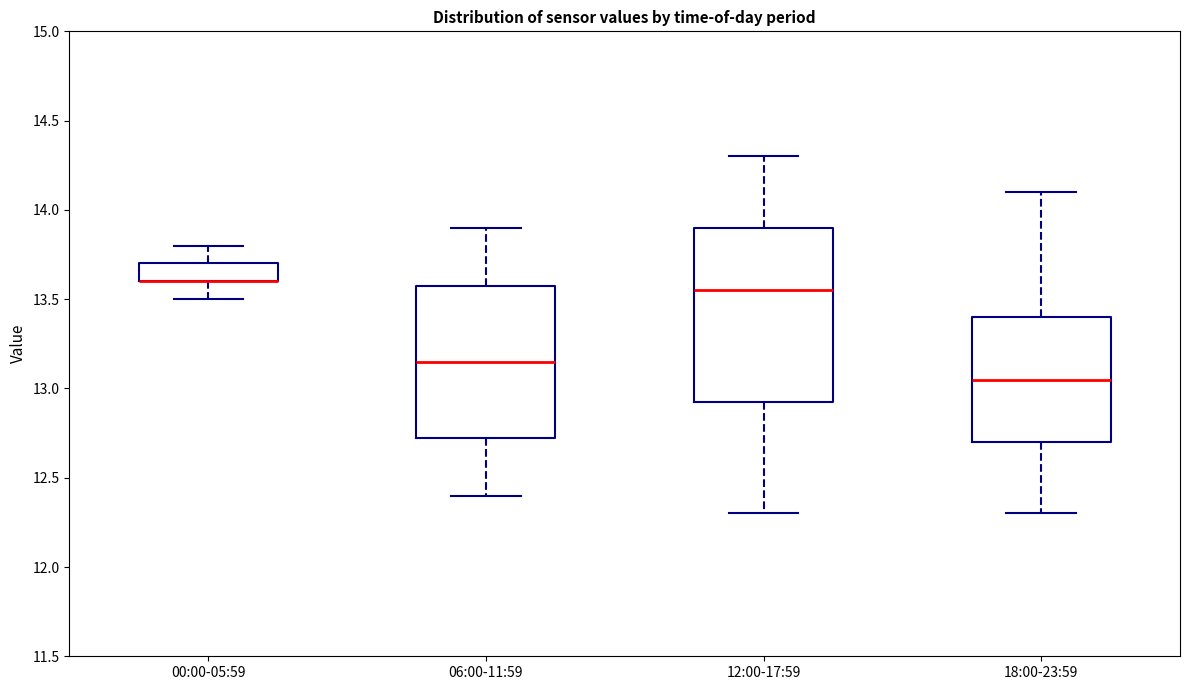

Reading left to right, read every box against the y-axis: the position of its median line, the range the box covers, and the ends of its whiskers. The values are not printed on the chart, so give them approximately, as read against the axis.

00:00-05:59: median 13.60 (drawn on the box's lower edge), box 13.60 to 13.70, whiskers 13.50 to 13.80
06:00-11:59: median 13.15, box 12.75 to 13.60, whiskers 12.40 to 13.90
12:00-17:59: median 13.55, box 12.95 to 13.90, whiskers 12.30 to 14.30
18:00-23:59: median 13.05, box 12.70 to 13.40, whiskers 12.30 to 14.10